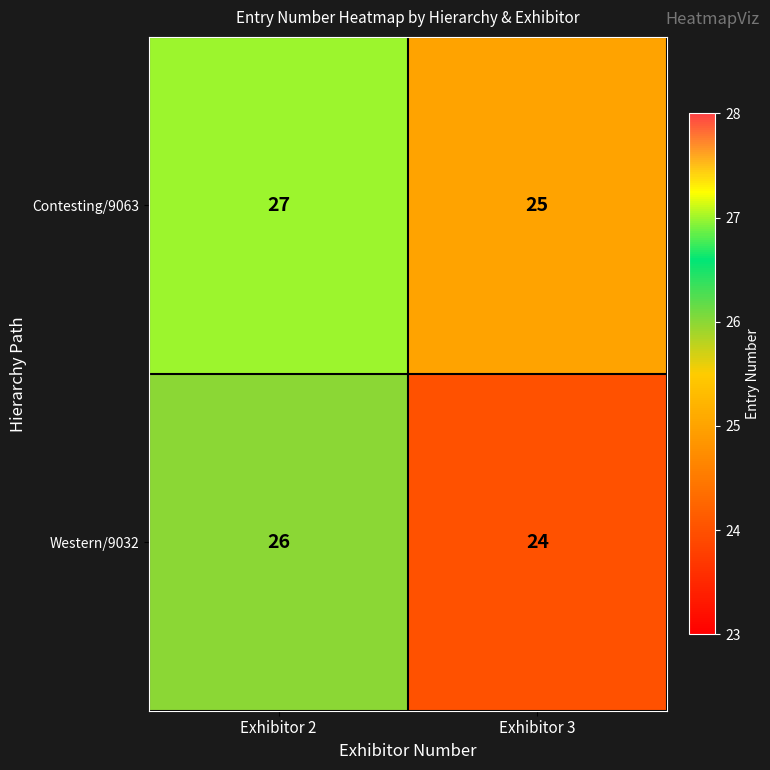

What is the greatest value displayed?

27